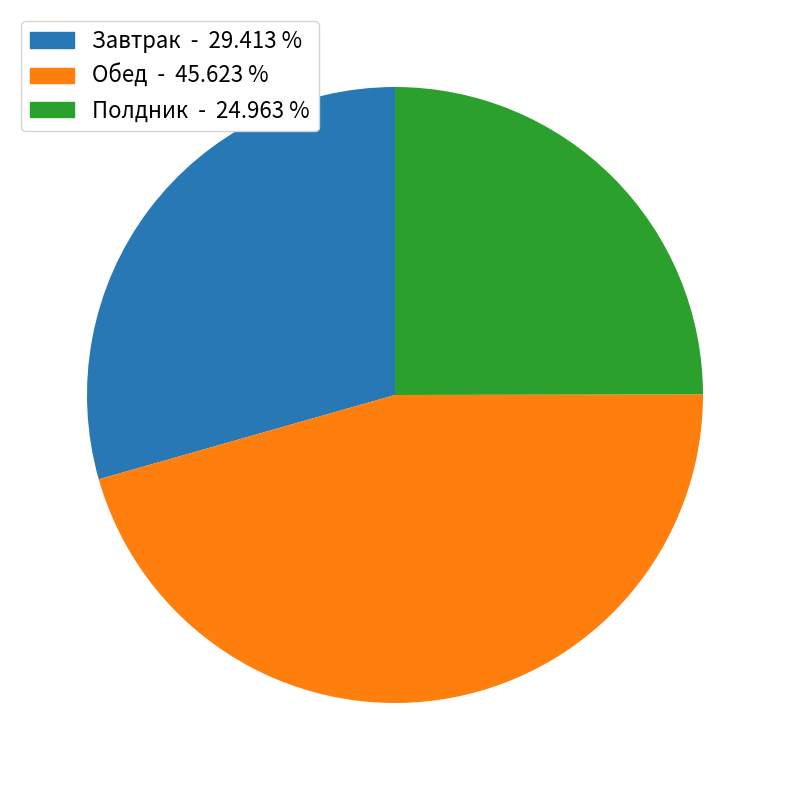

How many segments does this pie chart have?

3